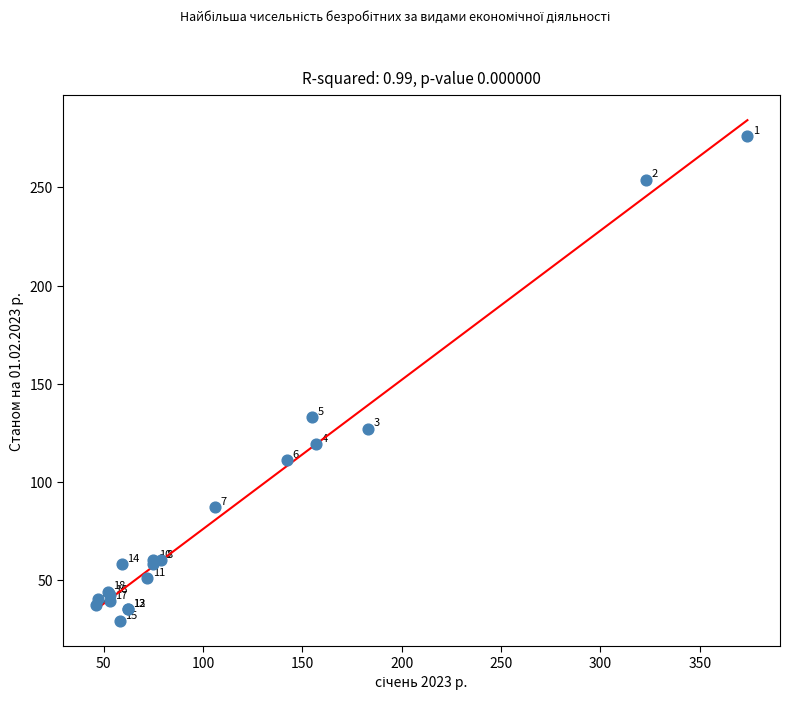

What Y value in the scatter plot is closest to 152?

133